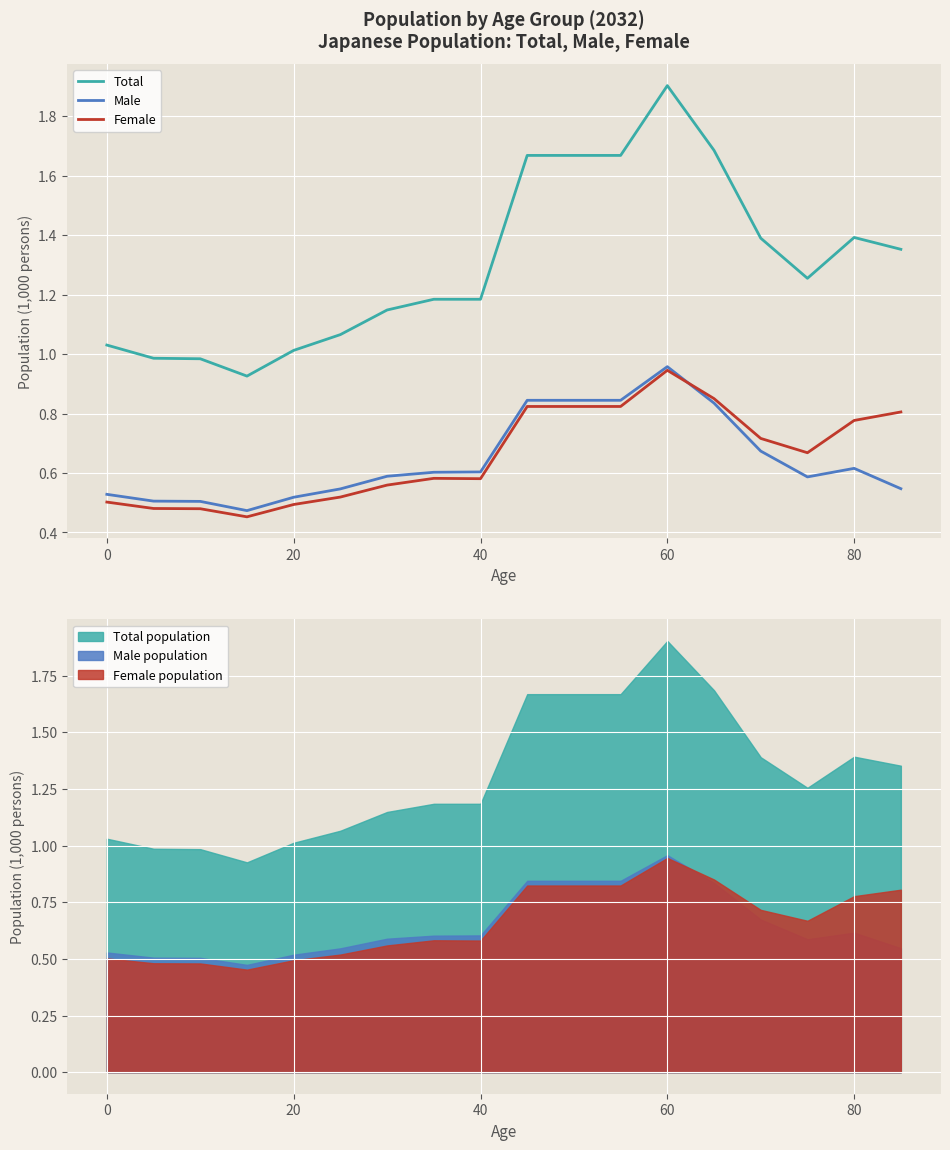

Rank the series by their maximum value, from lowest to highest.

Female, Male, Total